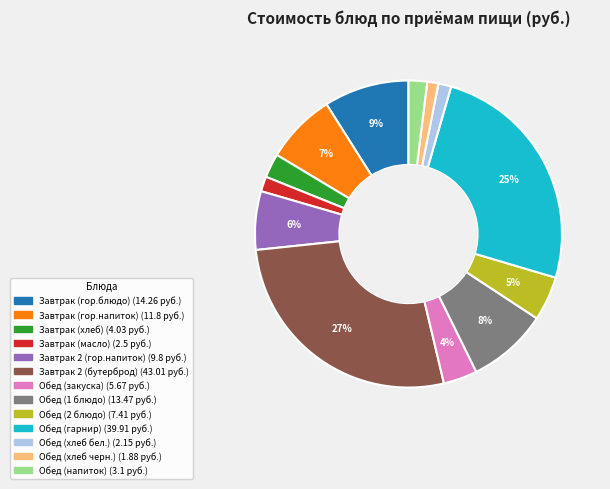

To the nearest percent, what is the average slice percentage?

8%